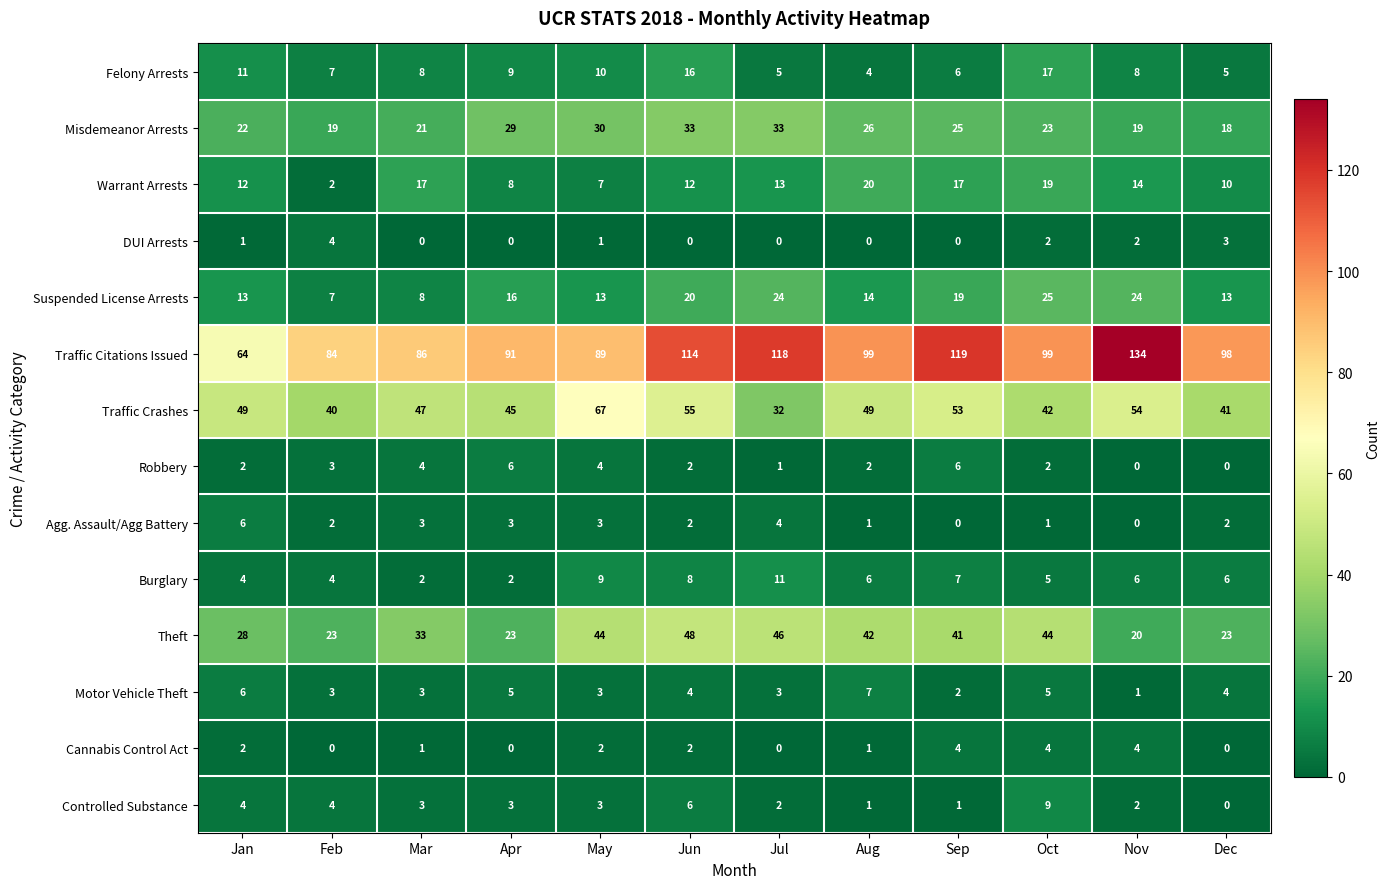

Where does the Motor Vehicle Theft series first go above 4?

Jan